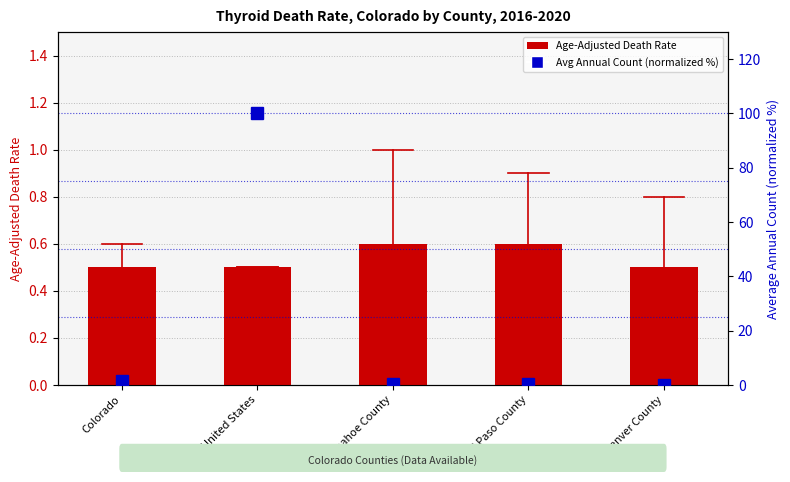

Count the number of categories in the chart.

5